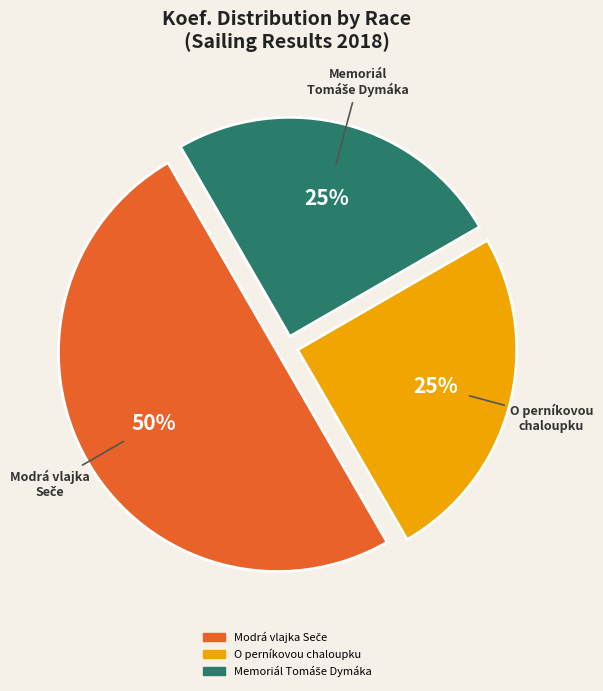

True or false: O perníkovou chaloupku accounts for 19% of the total.

False